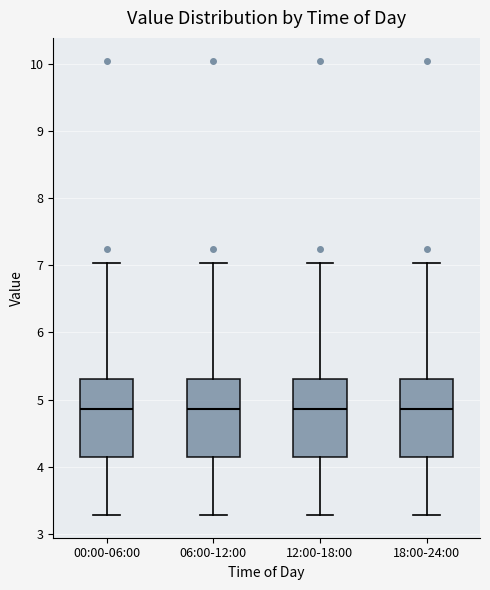

Reading left to right, transcribe this box plot: for each box, give where its median line is, the range the box spans, and where its two whiskers end, as read against the y-axis. The values are not printed on the chart, so give them approximately, as read against the axis.

00:00-06:00: median 4.9, box 4.2 to 5.3, whiskers 3.3 to 7.0
06:00-12:00: median 4.9, box 4.2 to 5.3, whiskers 3.3 to 7.0
12:00-18:00: median 4.9, box 4.2 to 5.3, whiskers 3.3 to 7.0
18:00-24:00: median 4.9, box 4.2 to 5.3, whiskers 3.3 to 7.0